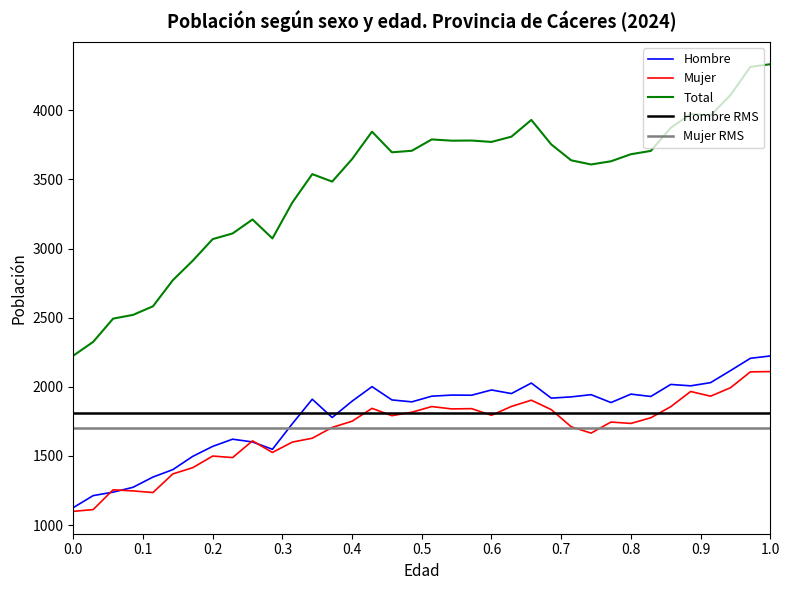

What is the average value of the Hombre series?

1791